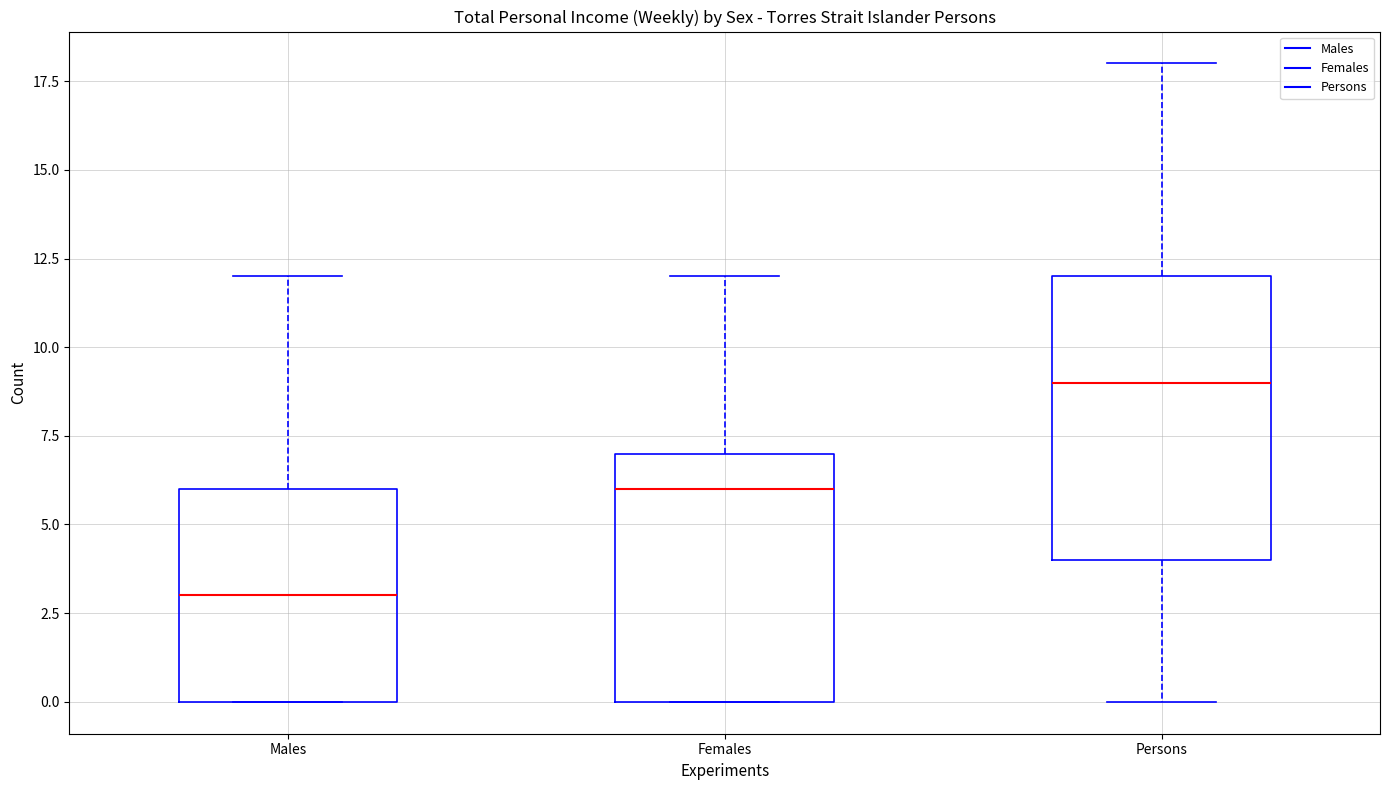

Which box has the highest median line?

Persons